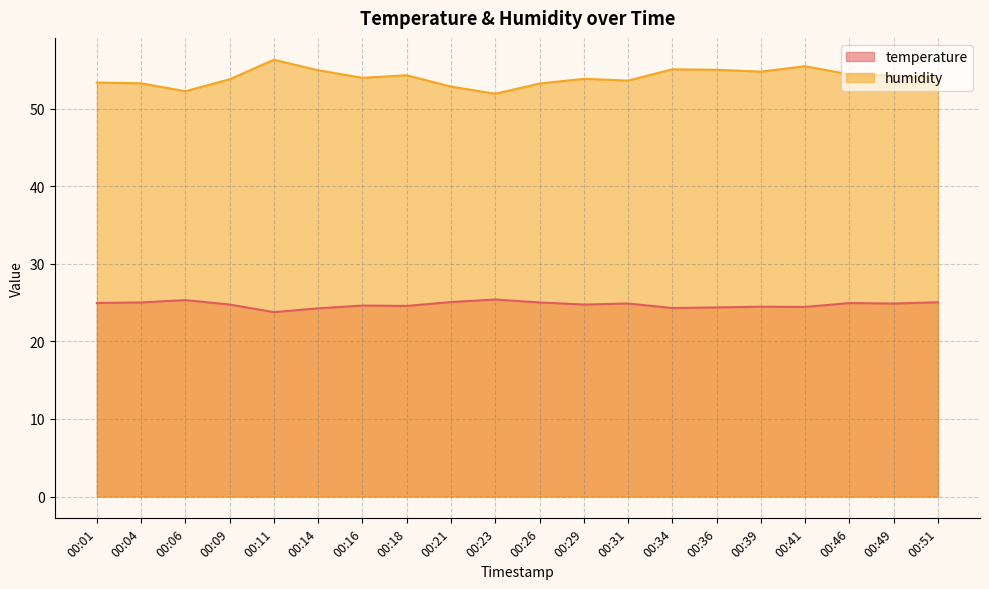

Rank the series at 00:21 from highest to lowest value.

humidity, temperature